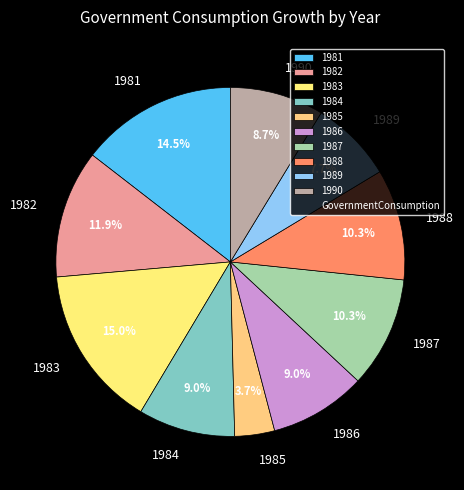

To the nearest percent, what is the difference between the largest and smallest slice percentages?

11%